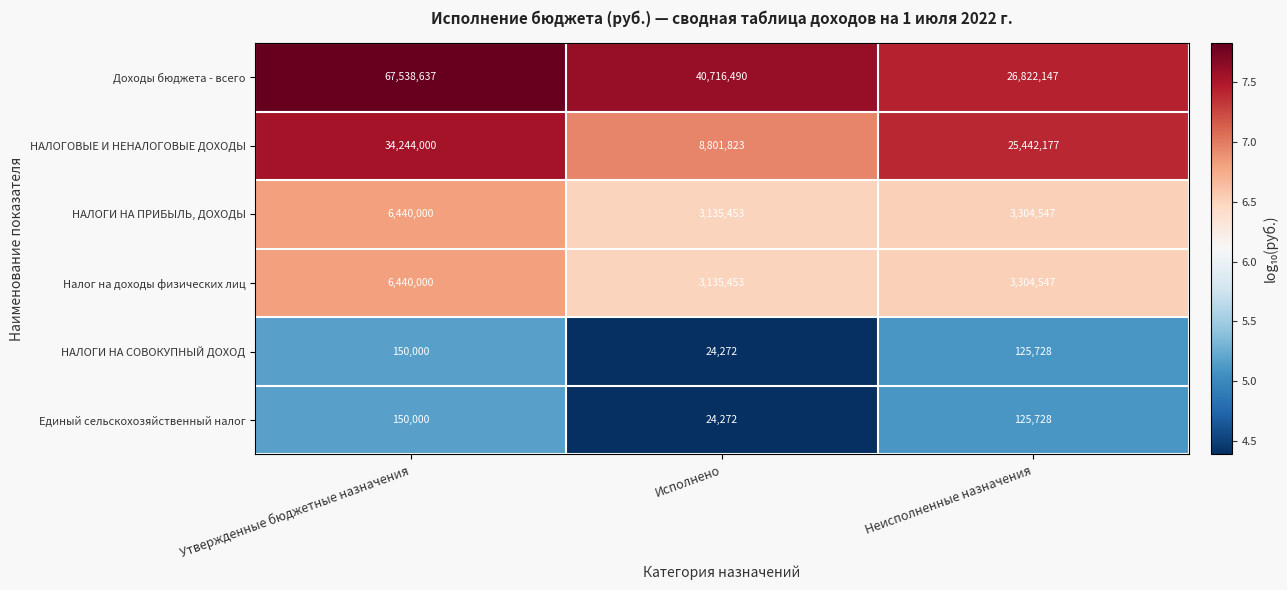

Rank the categories by НАЛОГОВЫЕ И НЕНАЛОГОВЫЕ ДОХОДЫ value from highest to lowest.

Утвержденные бюджетные назначения, Неисполненные назначения, Исполнено